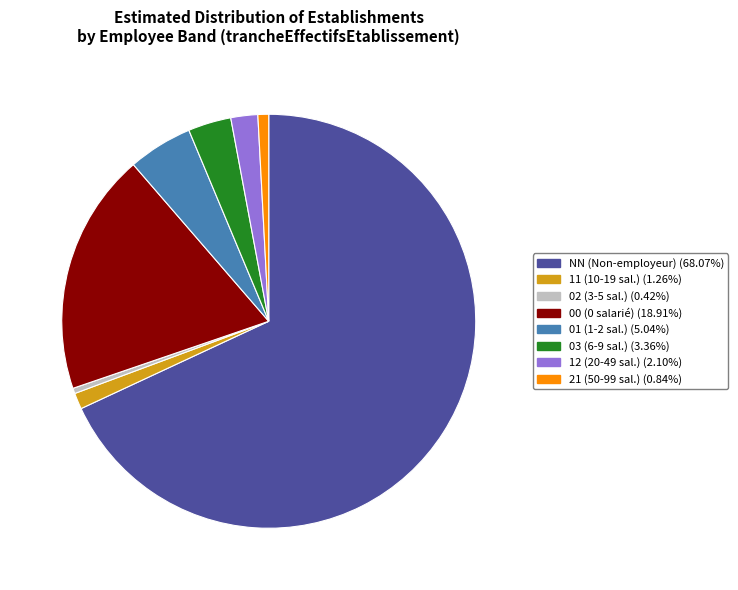

Is there any slice that represents more than half of the pie?

Yes